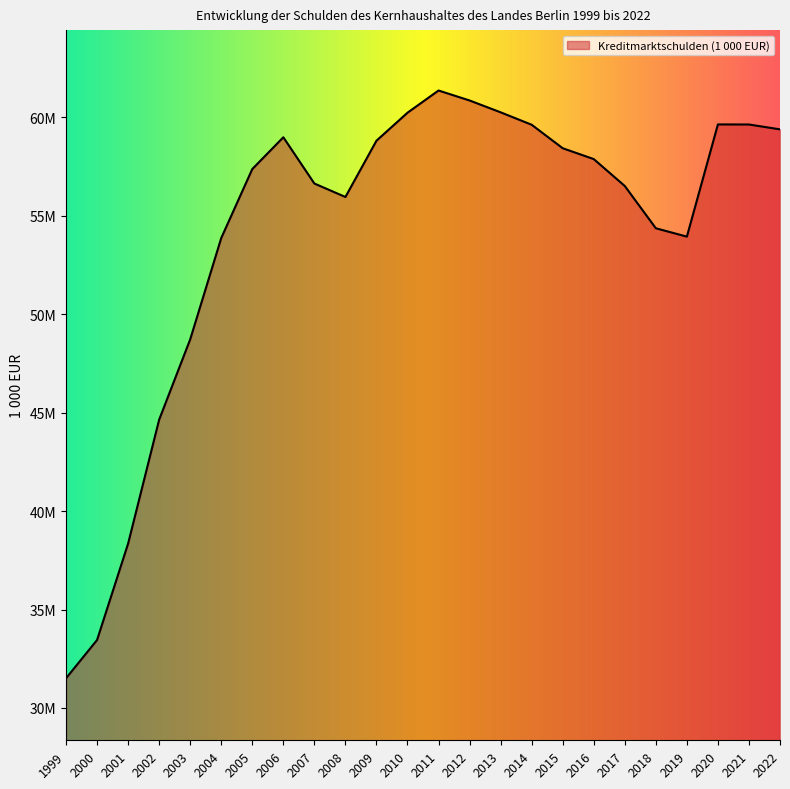

At which category does the data reach its first local valley?

2008